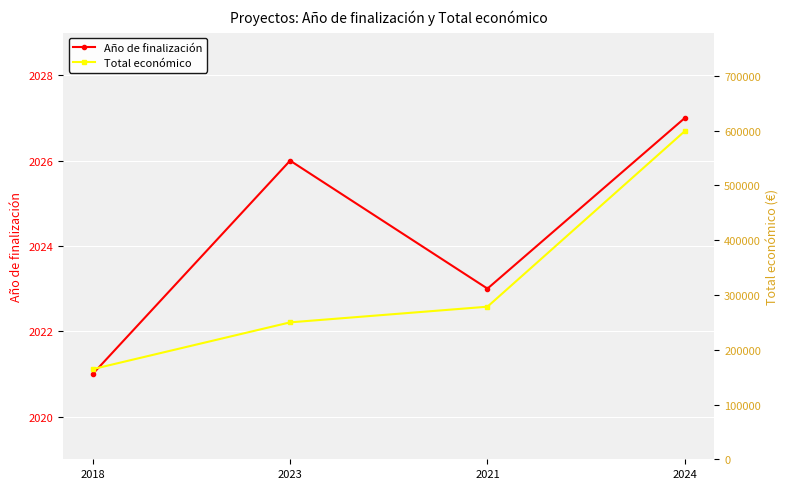

List the labels in order of Año de finalización value, largest first.

2024, 2023, 2021, 2018